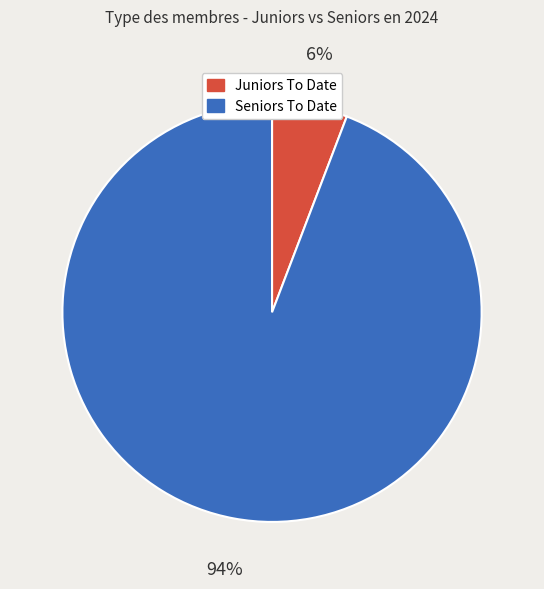

Is it true that Seniors To Date is 99% of the pie?

False